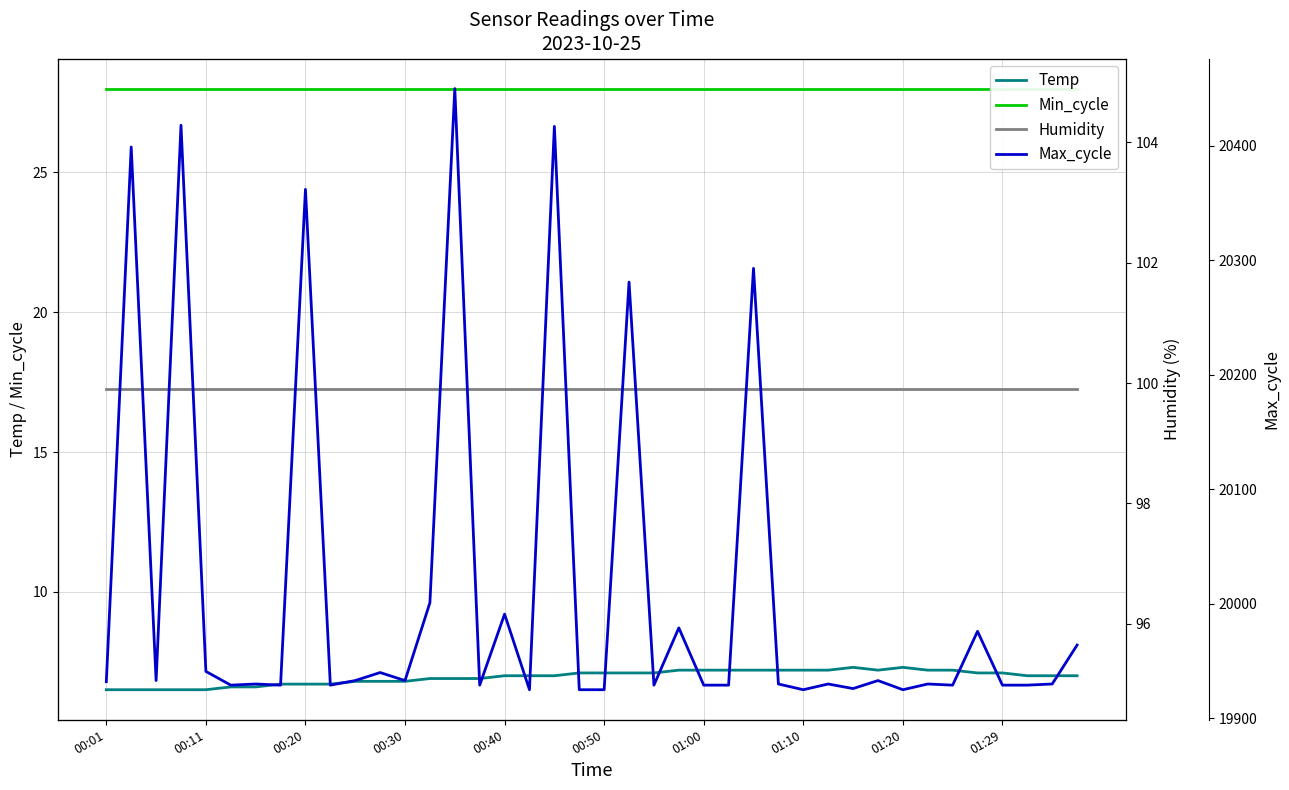

What position from the left is 38?

39